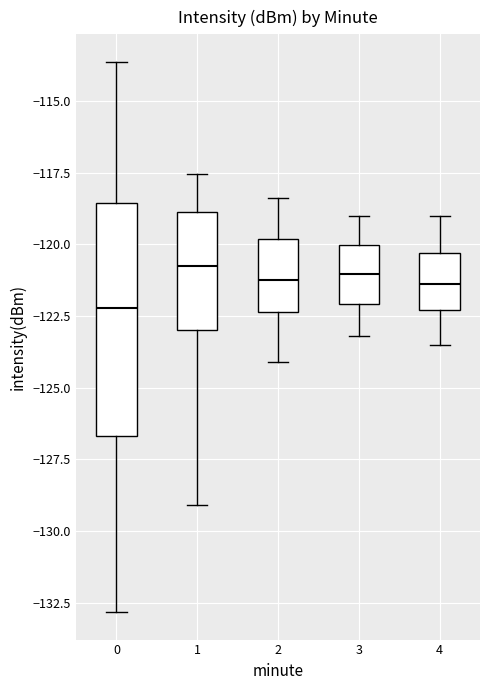

Reading left to right, transcribe this box plot: for each box, give where its median line is, the range the box spans, and where its two whiskers end, as read against the y-axis. The values are not printed on the chart, so give them approximately, as read against the axis.

0: median -122.0, box -126.5 to -118.5, whiskers -133.0 to -113.5
1: median -120.5, box -123.0 to -119.0, whiskers -129.0 to -117.5
2: median -121.0, box -122.5 to -120.0, whiskers -124.0 to -118.5
3: median -121.0, box -122.0 to -120.0, whiskers -123.0 to -119.0
4: median -121.5, box -122.5 to -120.5, whiskers -123.5 to -119.0